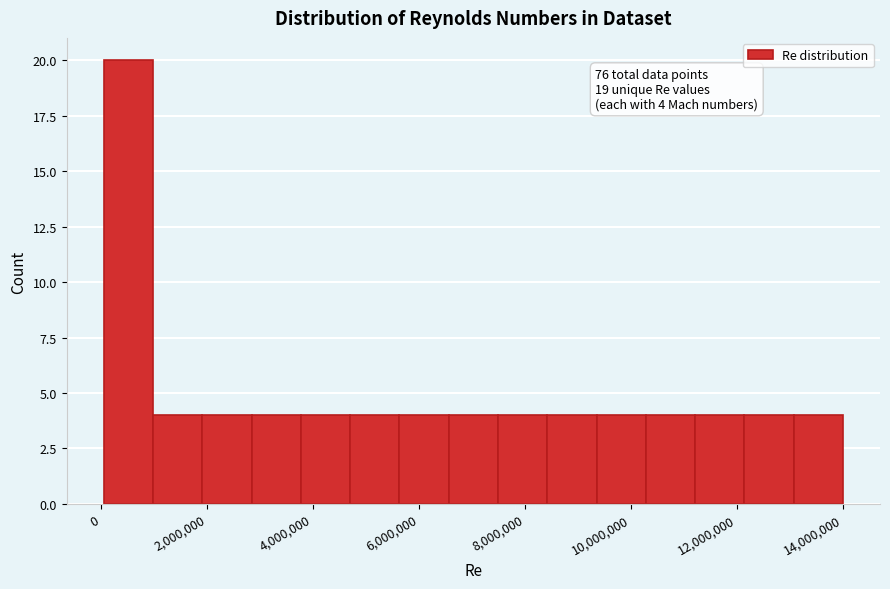

Which range on the x-axis has the tallest bar?

0 to 1000000